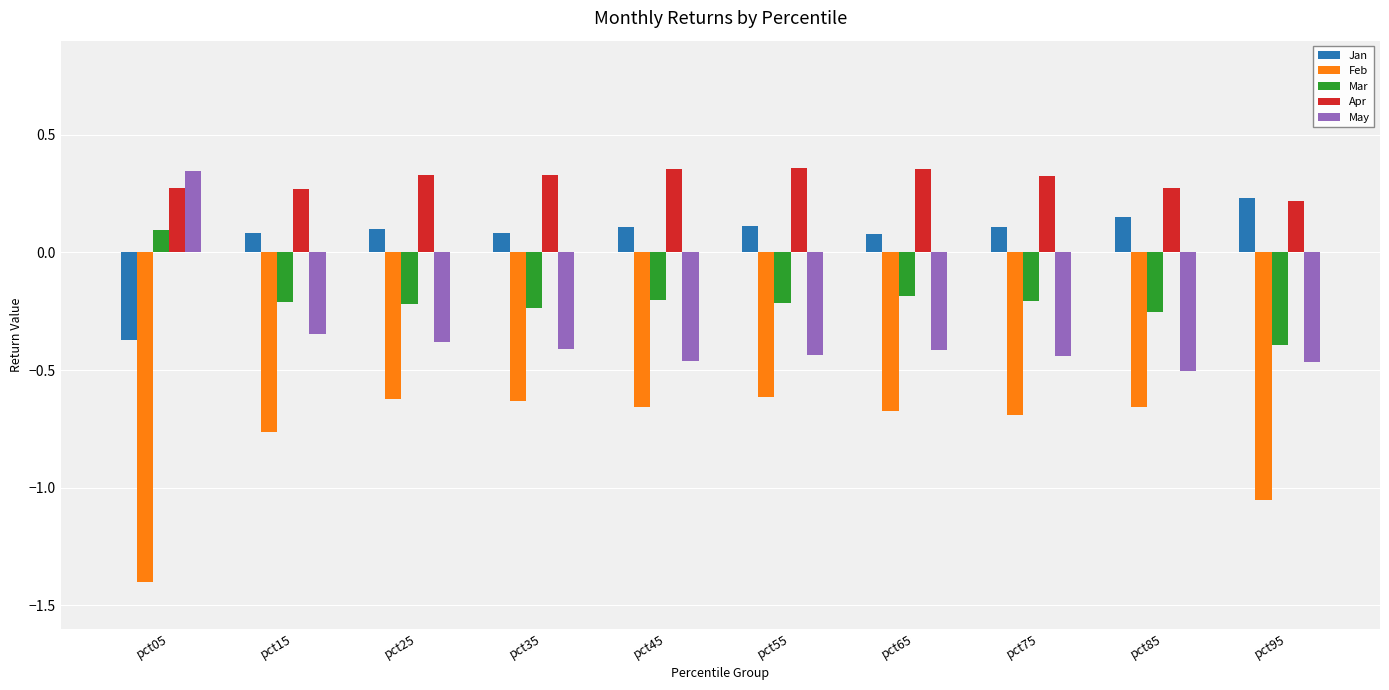

What is the difference between the highest and lowest values at pct25?

1.0